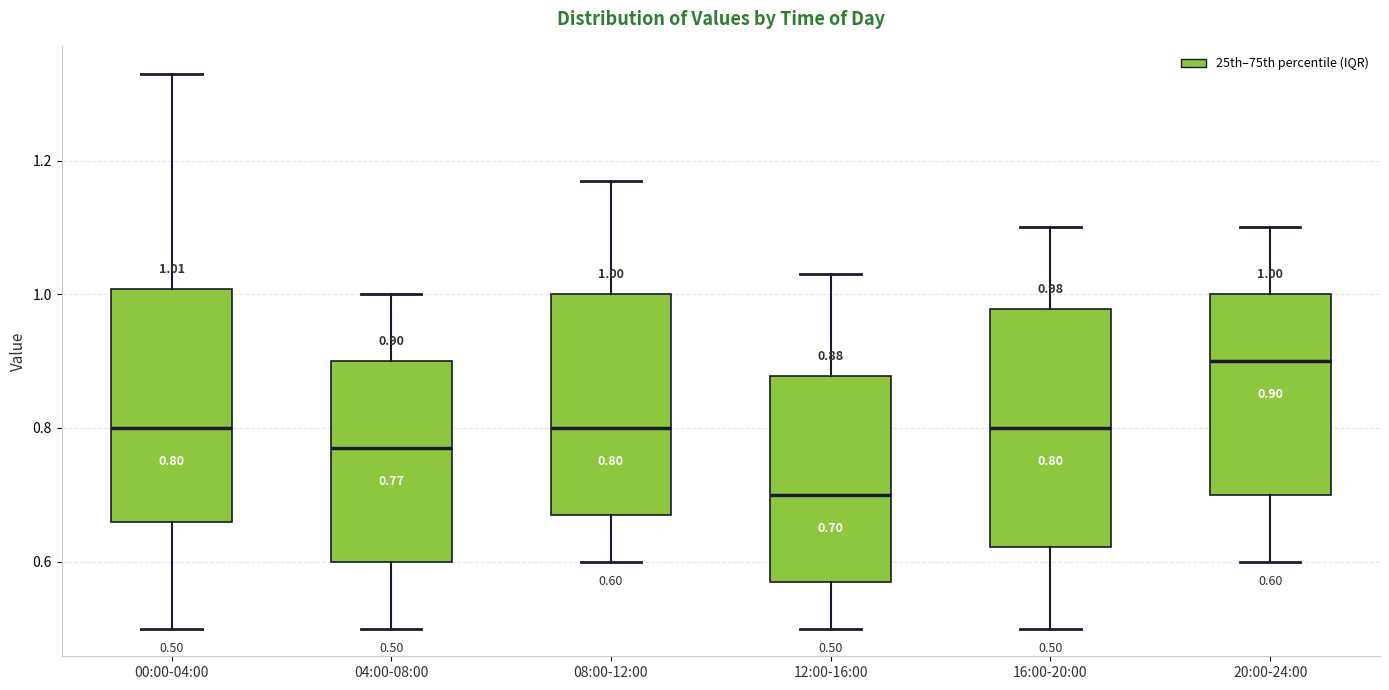

Which box has the highest median line?

20:00-24:00